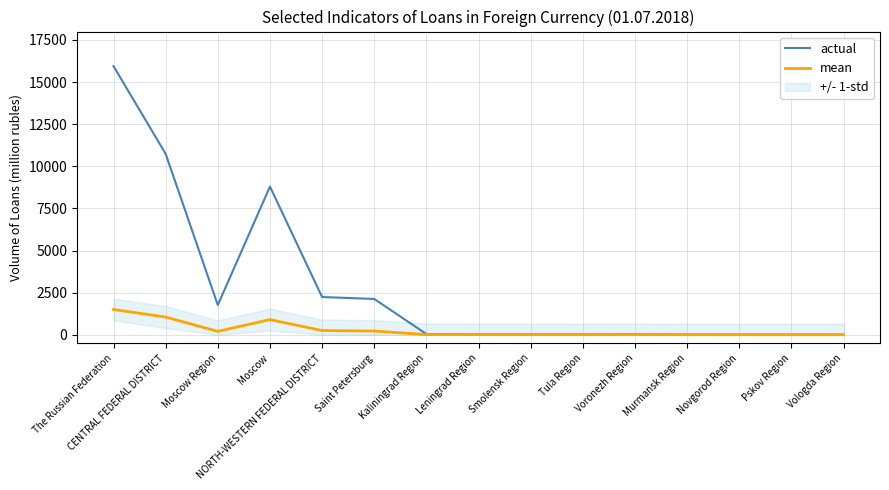

At how many categories does at least one series exceed 14629?

1